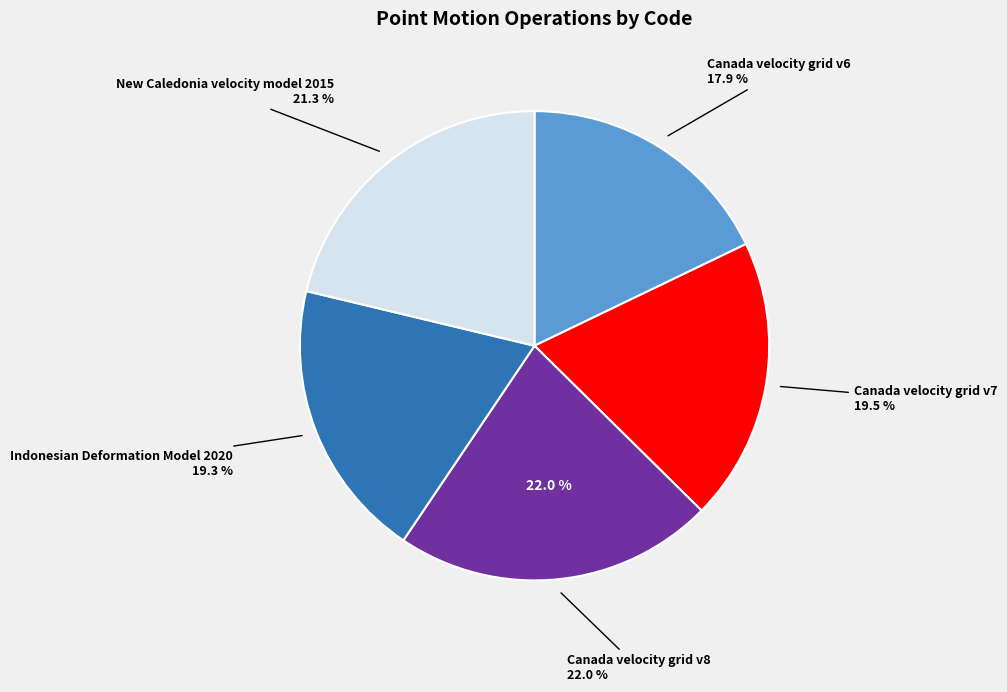

To the nearest percent, what is the difference between the Canada velocity grid v8 and Canada velocity grid v6 slice percentages?

4%